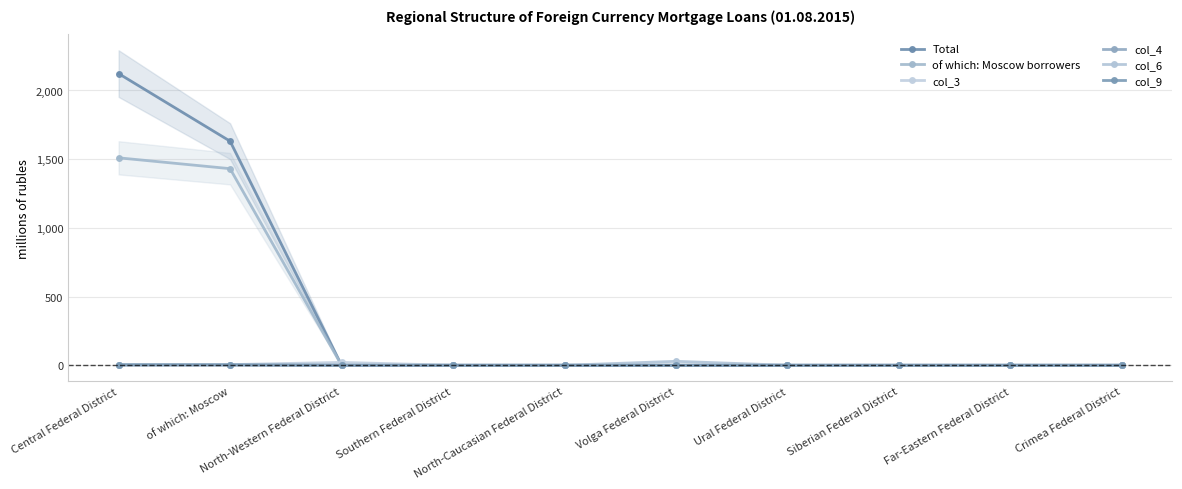

True or false: col_4 and of which: Moscow borrowers intersect in this chart.

False